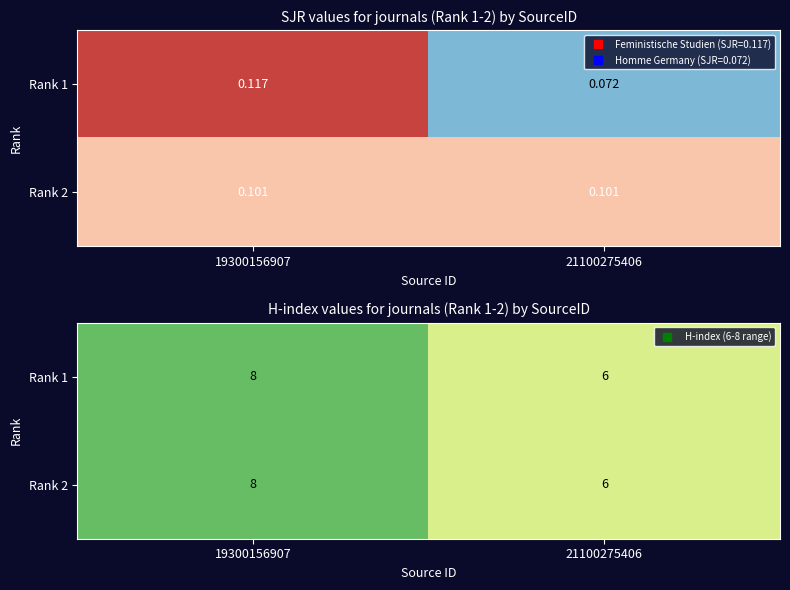

What is the difference between the Rank 2 values at 21100275406 and 19300156907?

2